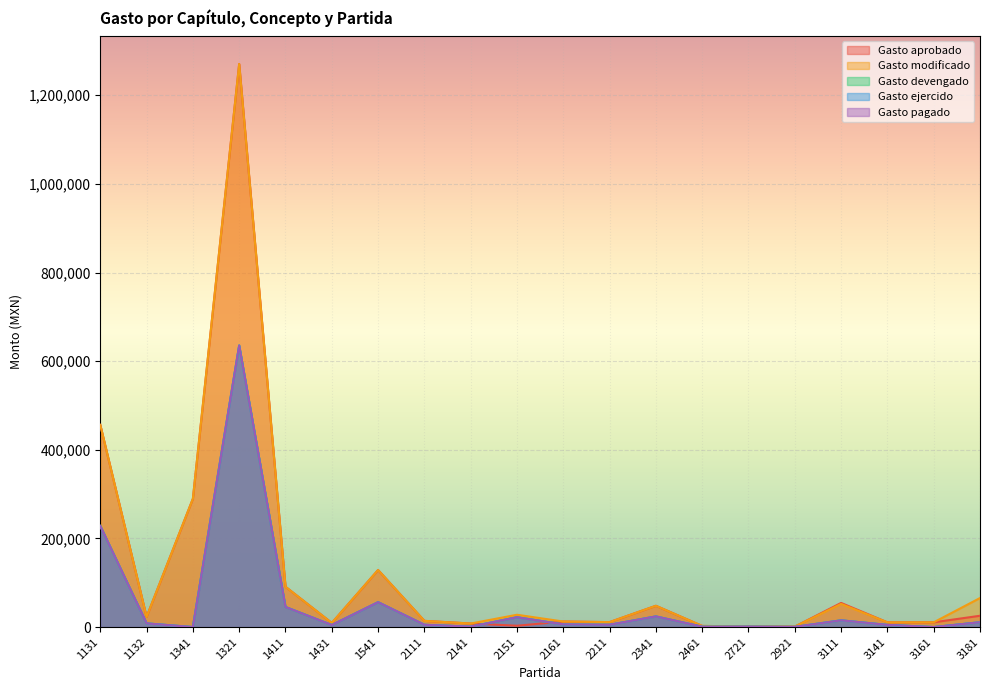

Rank the series by their maximum value, from highest to lowest.

Gasto aprobado, Gasto modificado, Gasto devengado, Gasto ejercido, Gasto pagado